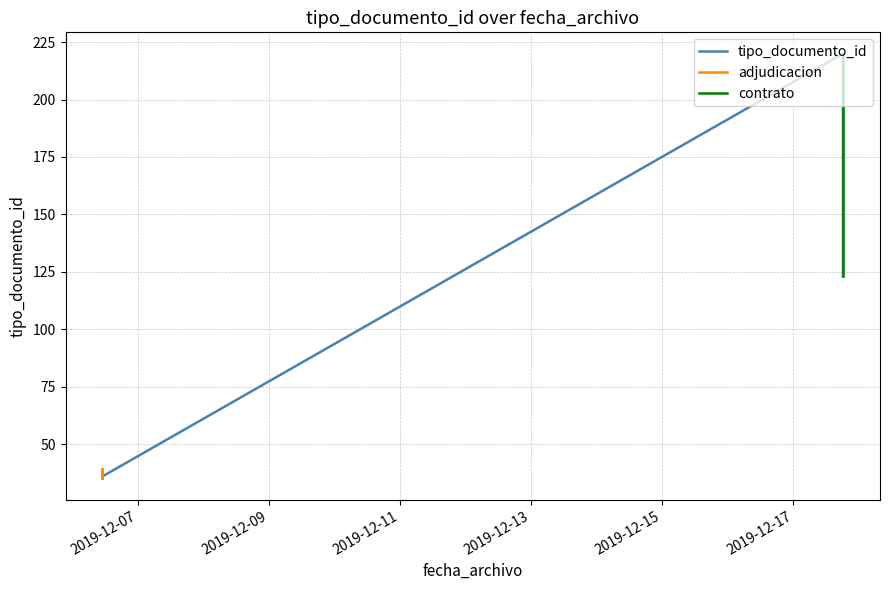

Read the value at 2019-12-06 11:07:02.

35